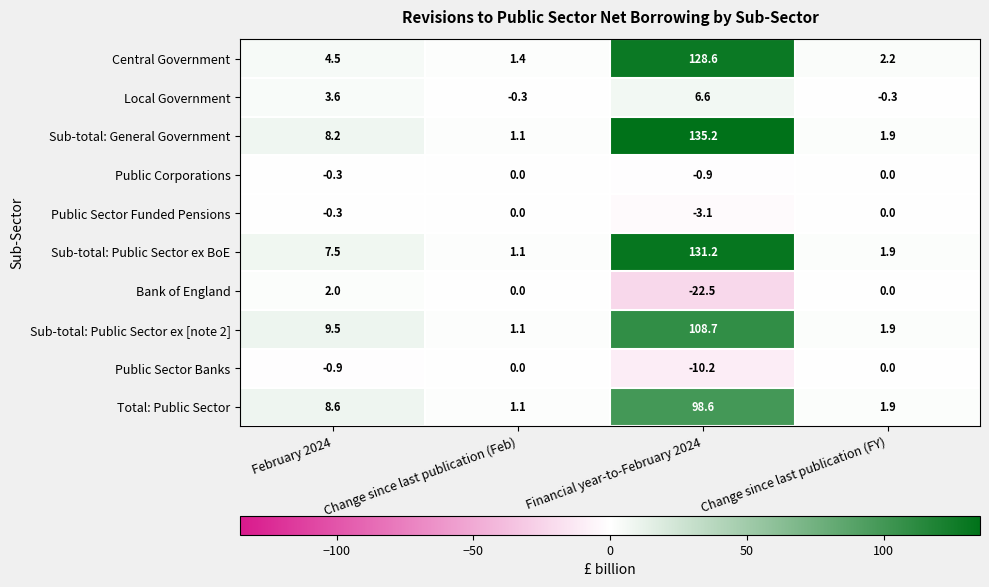

Rank the series at Financial year-to-February 2024 from highest to lowest value.

Sub-total: General Government, Sub-total: Public Sector ex BoE, Central Government, Sub-total: Public Sector ex [note 2], Total: Public Sector, Local Government, Public Corporations, Public Sector Funded Pensions, Public Sector Banks, Bank of England